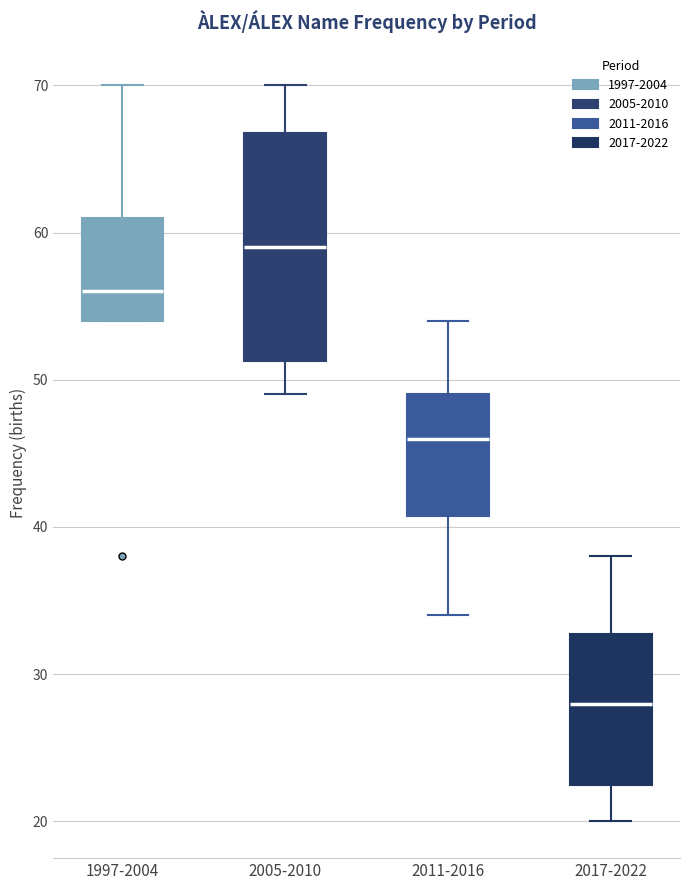

Reading left to right, transcribe this box plot: for each box, give where its median line is, the range the box spans, and where its two whiskers end, as read against the y-axis. The values are not printed on the chart, so give them approximately, as read against the axis.

1997-2004: median 56, box 54 to 61, whiskers 54 to 70
2005-2010: median 59, box 51 to 67, whiskers 49 to 70
2011-2016: median 46, box 41 to 49, whiskers 34 to 54
2017-2022: median 28, box 23 to 33, whiskers 20 to 38